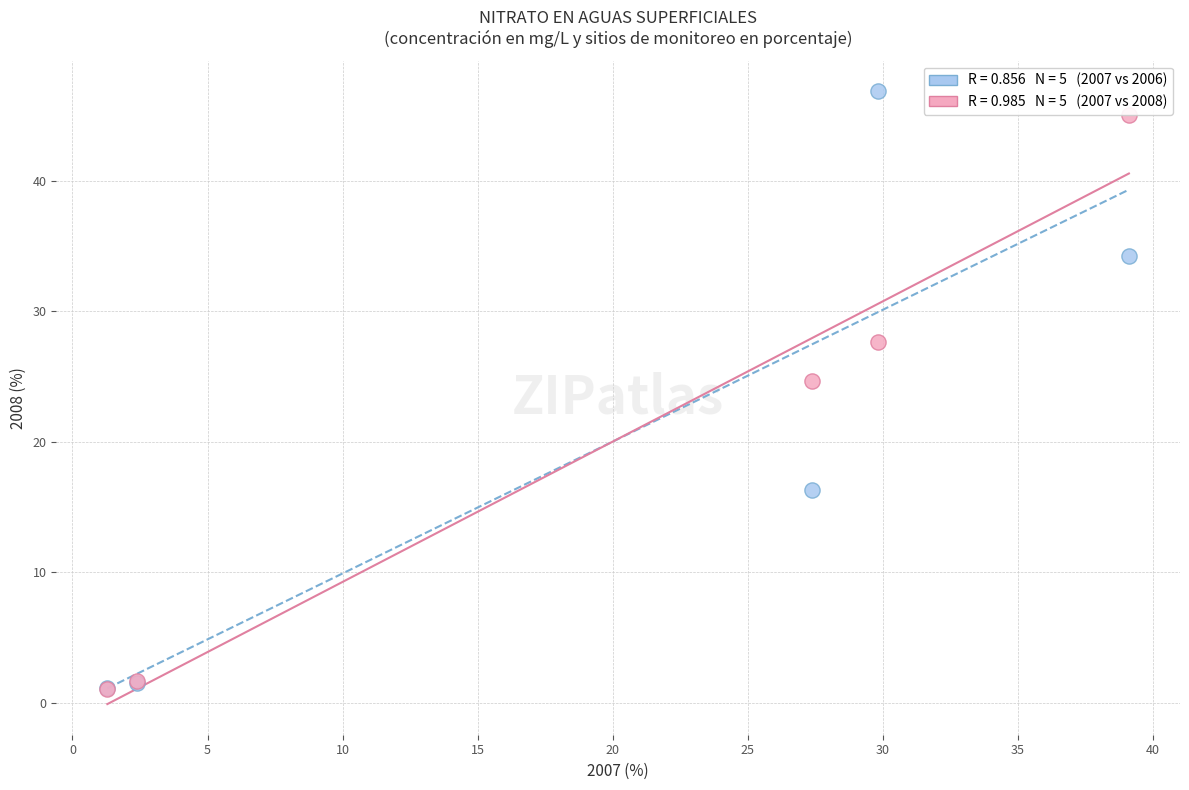

Across all series, what Y value is closest to 23?

24.7